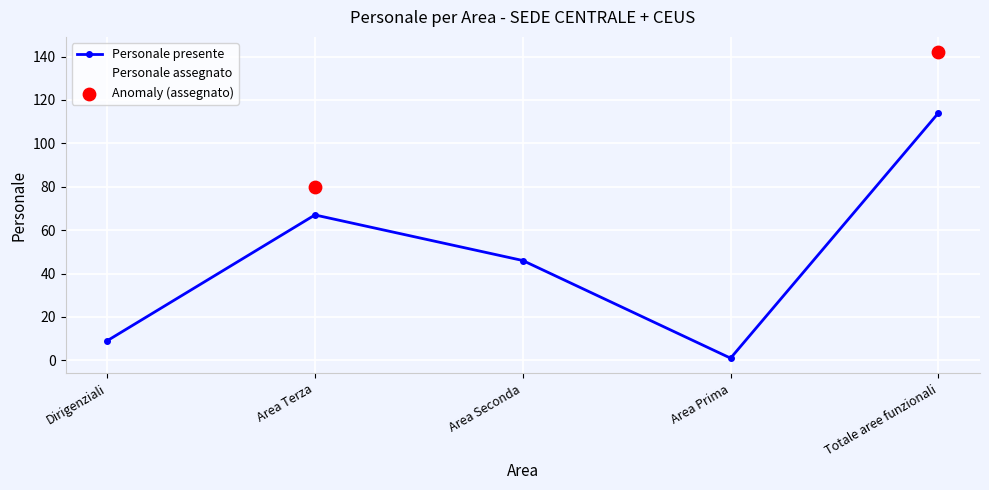

Which series changed the most between Area Terza and Area Seconda?

Personale presente